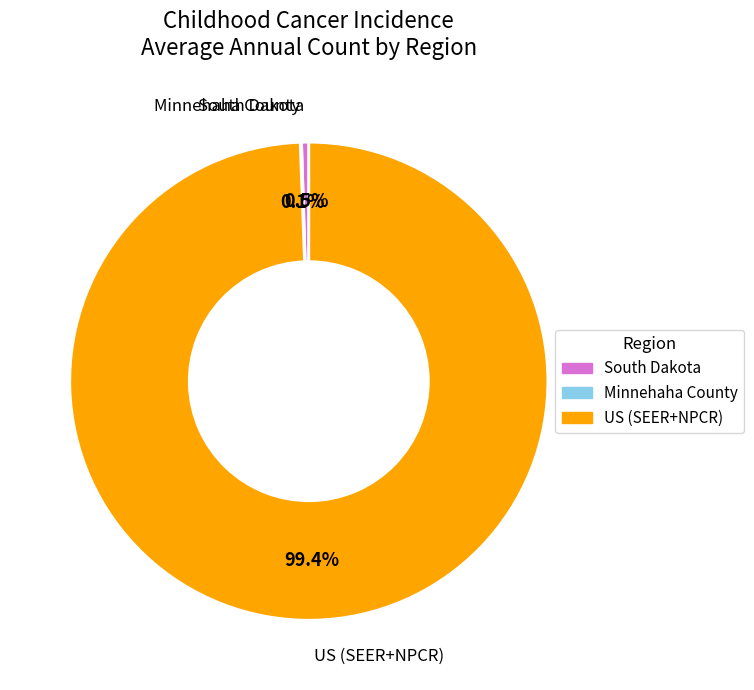

To the nearest percent, what is the difference between the largest and smallest slice percentages?

99%